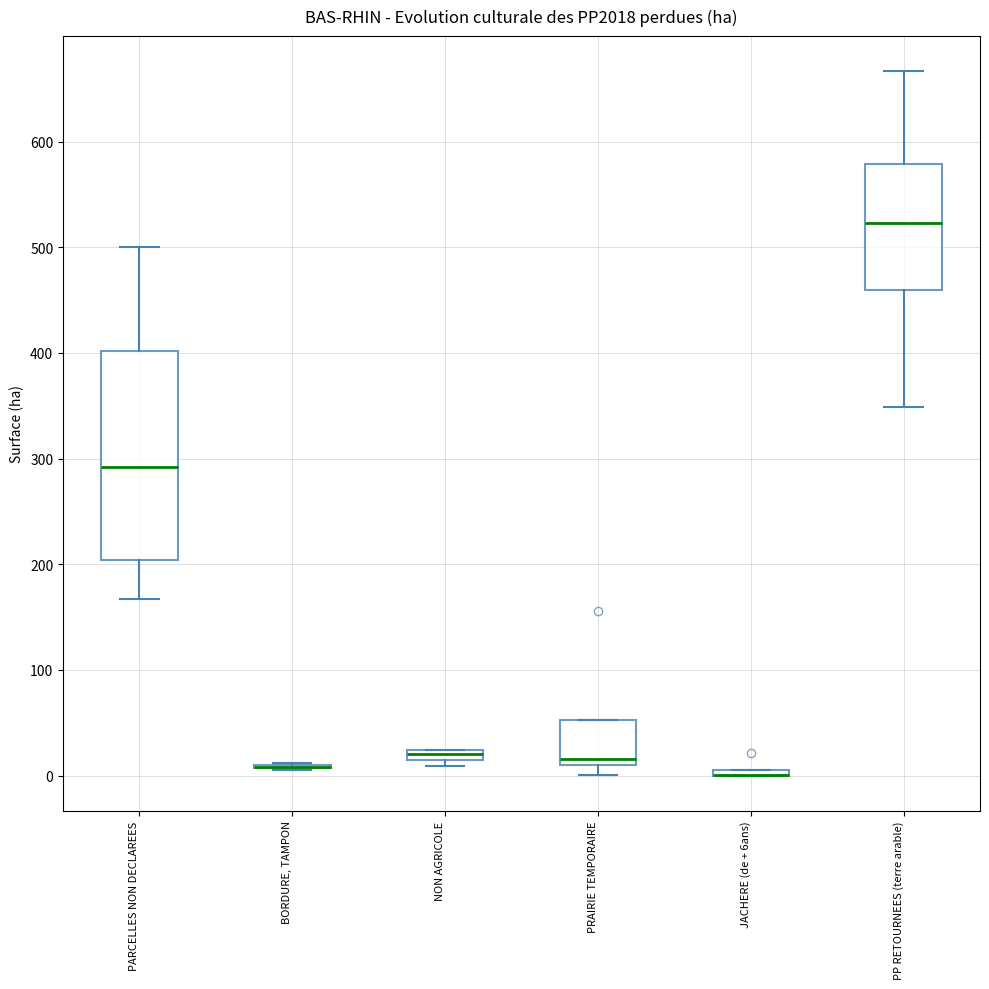

Which box is the tallest, from its lower edge to its upper edge?

PARCELLES NON DECLAREES